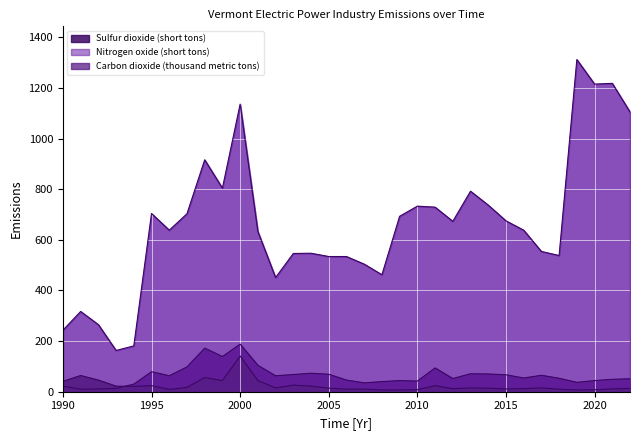

What is the sum of the Nitrogen oxide (short tons) values at 2020 and 2000?

2351